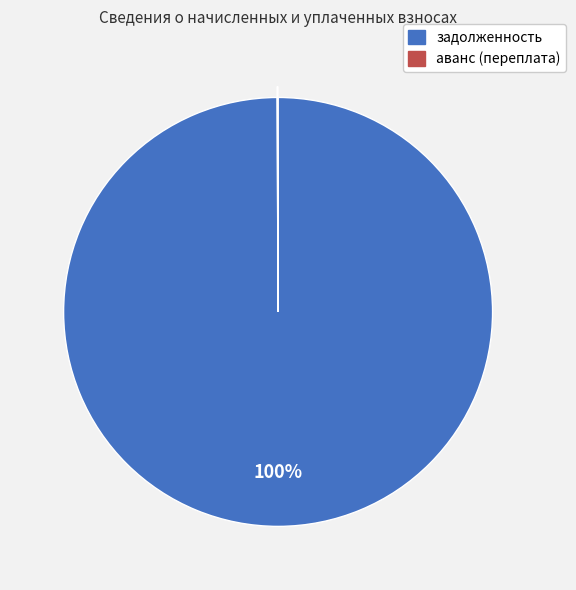

To the nearest percent, what portion does 16 represent?

1%